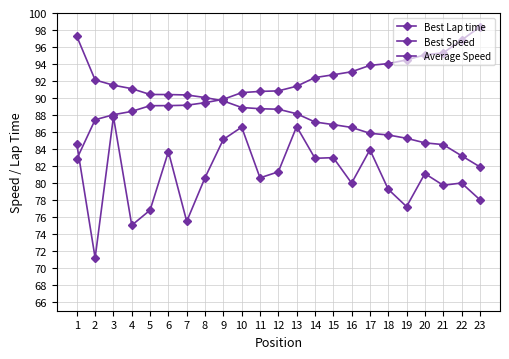

What is the average value of the Best Lap time series?

91.4